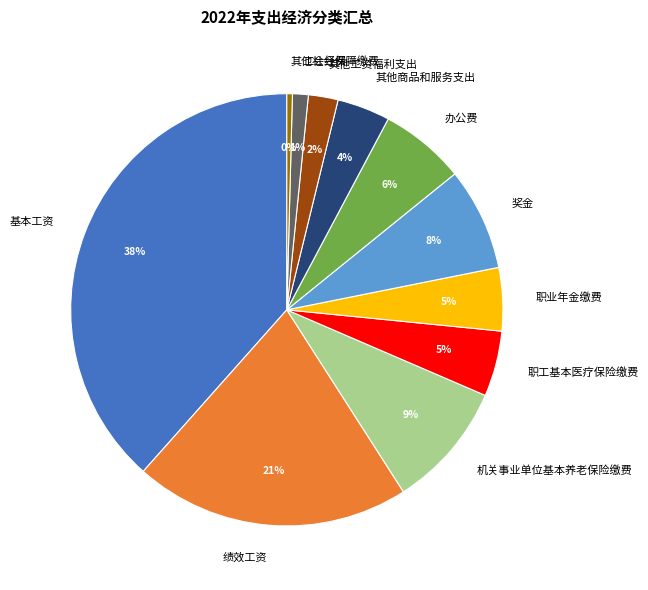

Is 绩效工资 the majority of the pie?

No